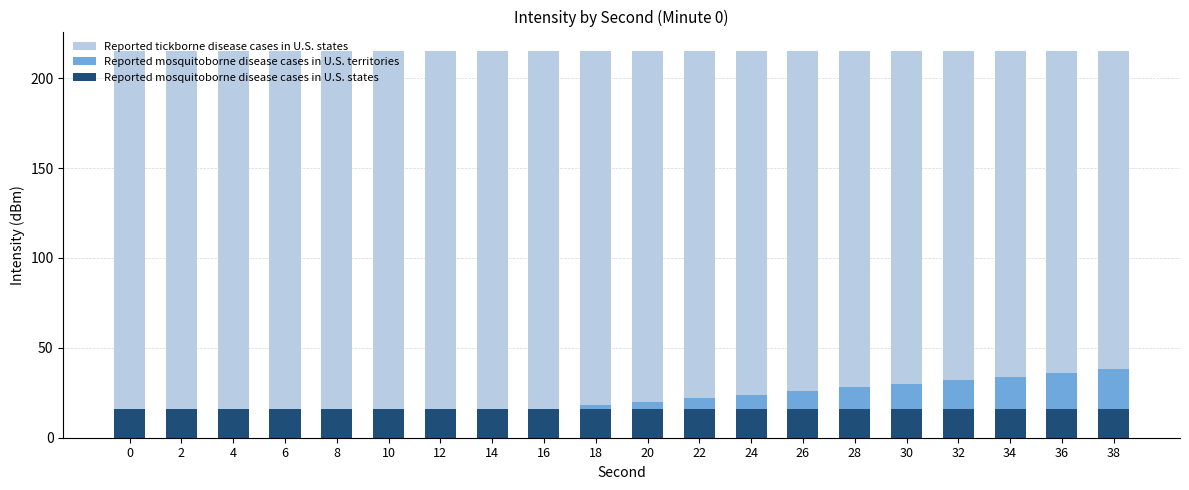

Where does the Reported mosquitoborne disease cases in U.S. territories series first go above 20?

22